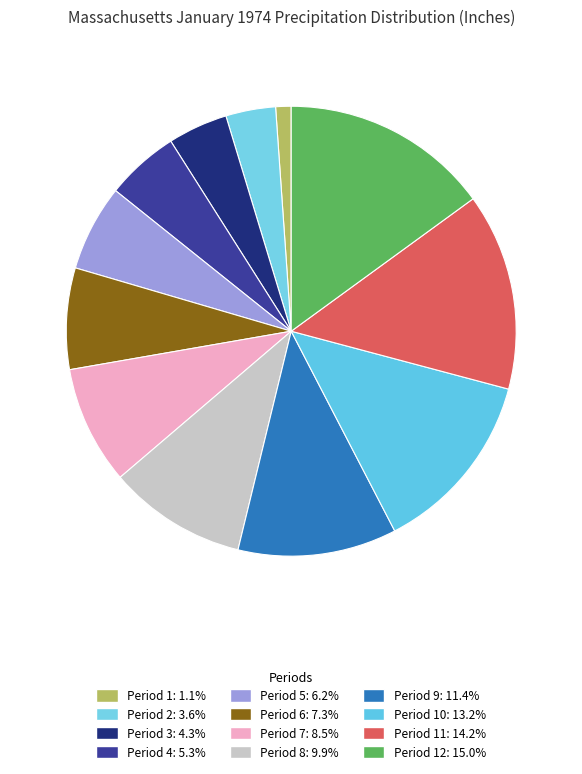

Count the number of slices in the pie.

12